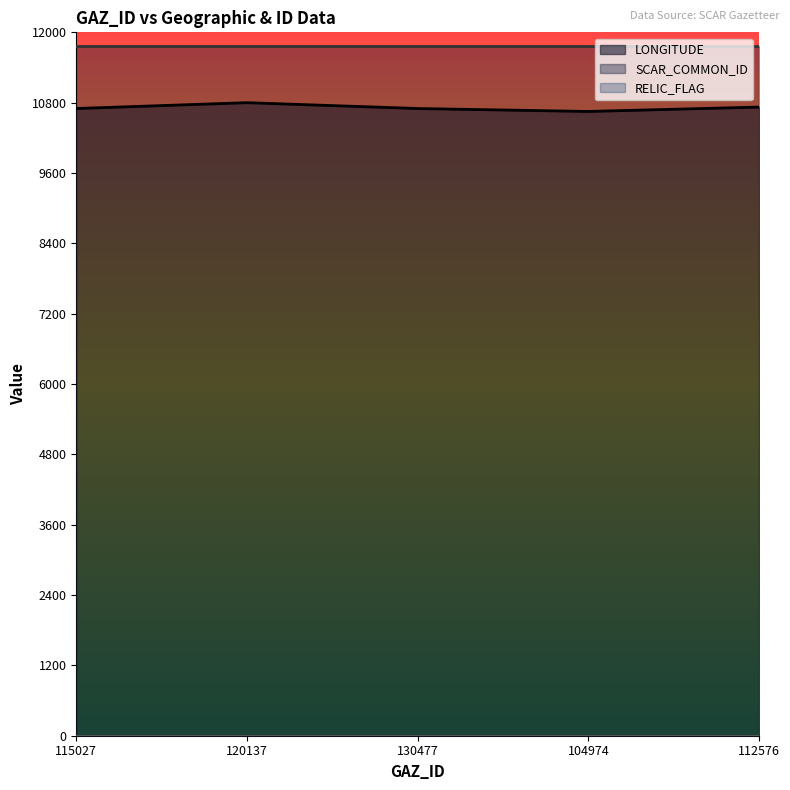

What is the spread (max minus min) of values at 130477?

11774.0